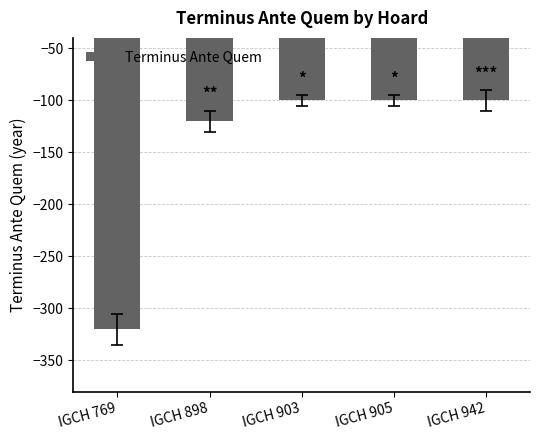

The value at IGCH 905 is -49. True or false?

False